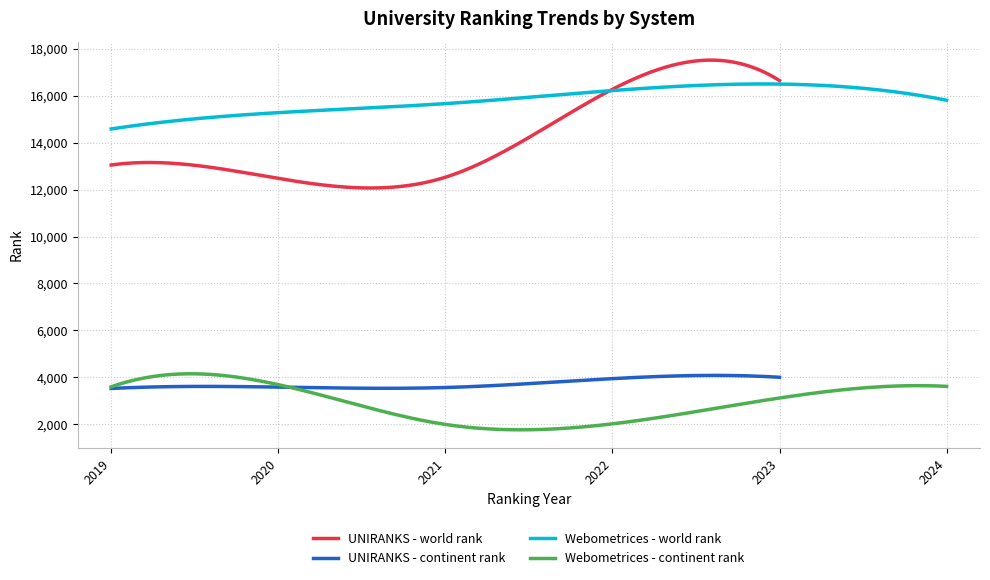

True or false: UNIRANKS - continent rank and UNIRANKS - world rank cross at least once.

False